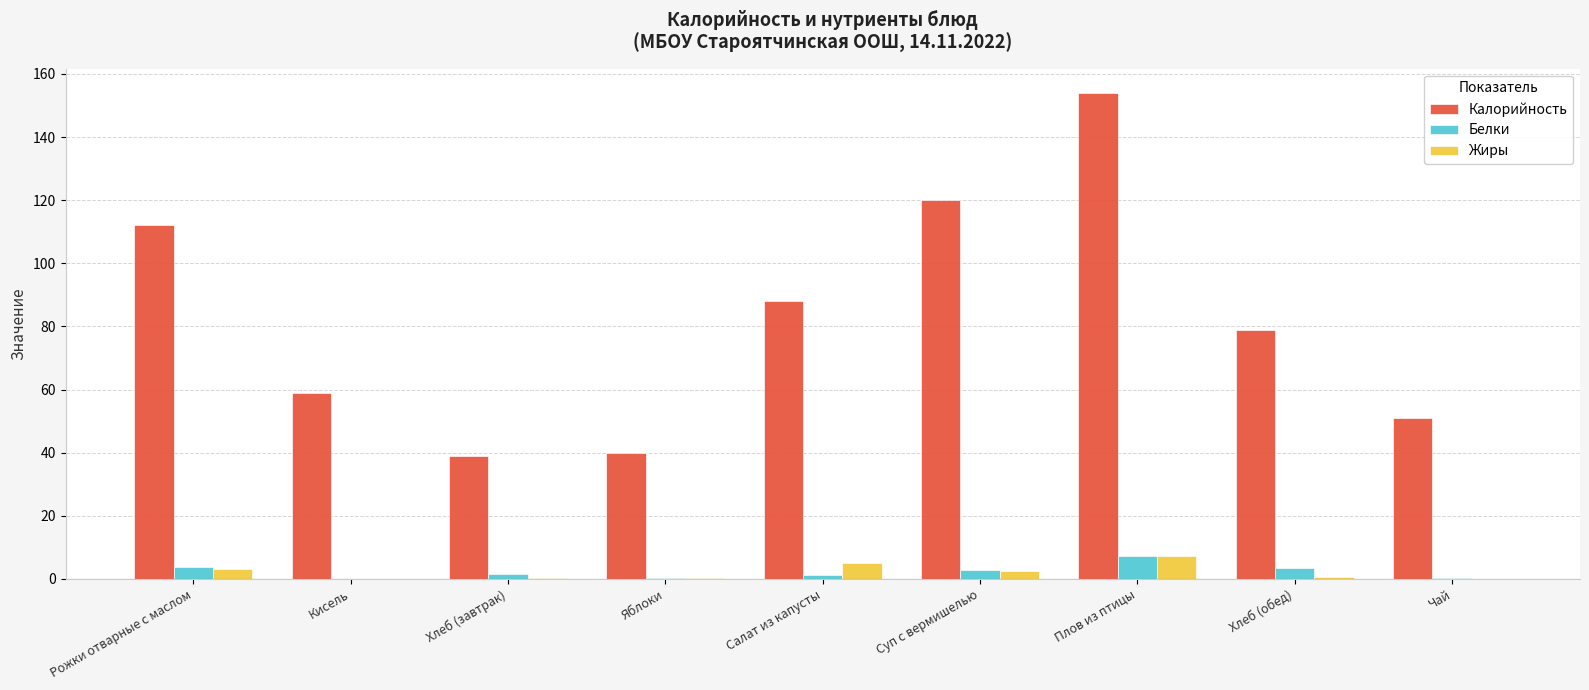

What is the maximum value for Белки?

7.4